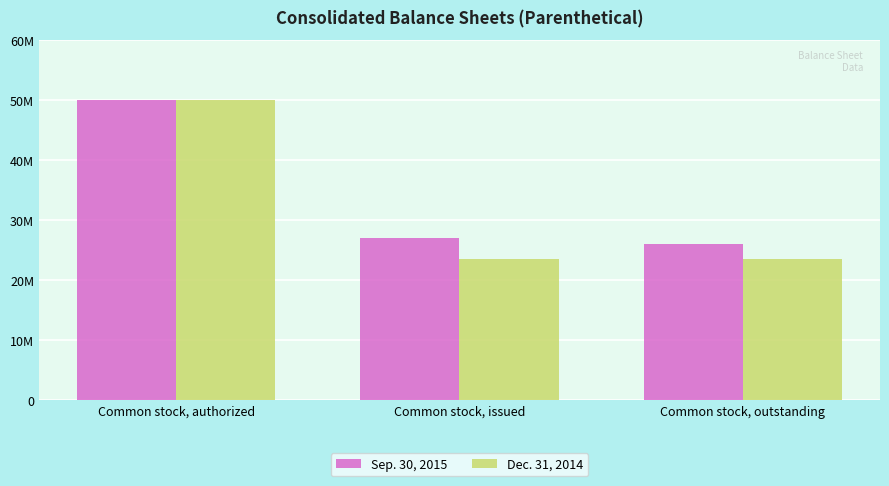

Where is Sep. 30, 2015 nearest to the value 38005926?

Common stock, issued